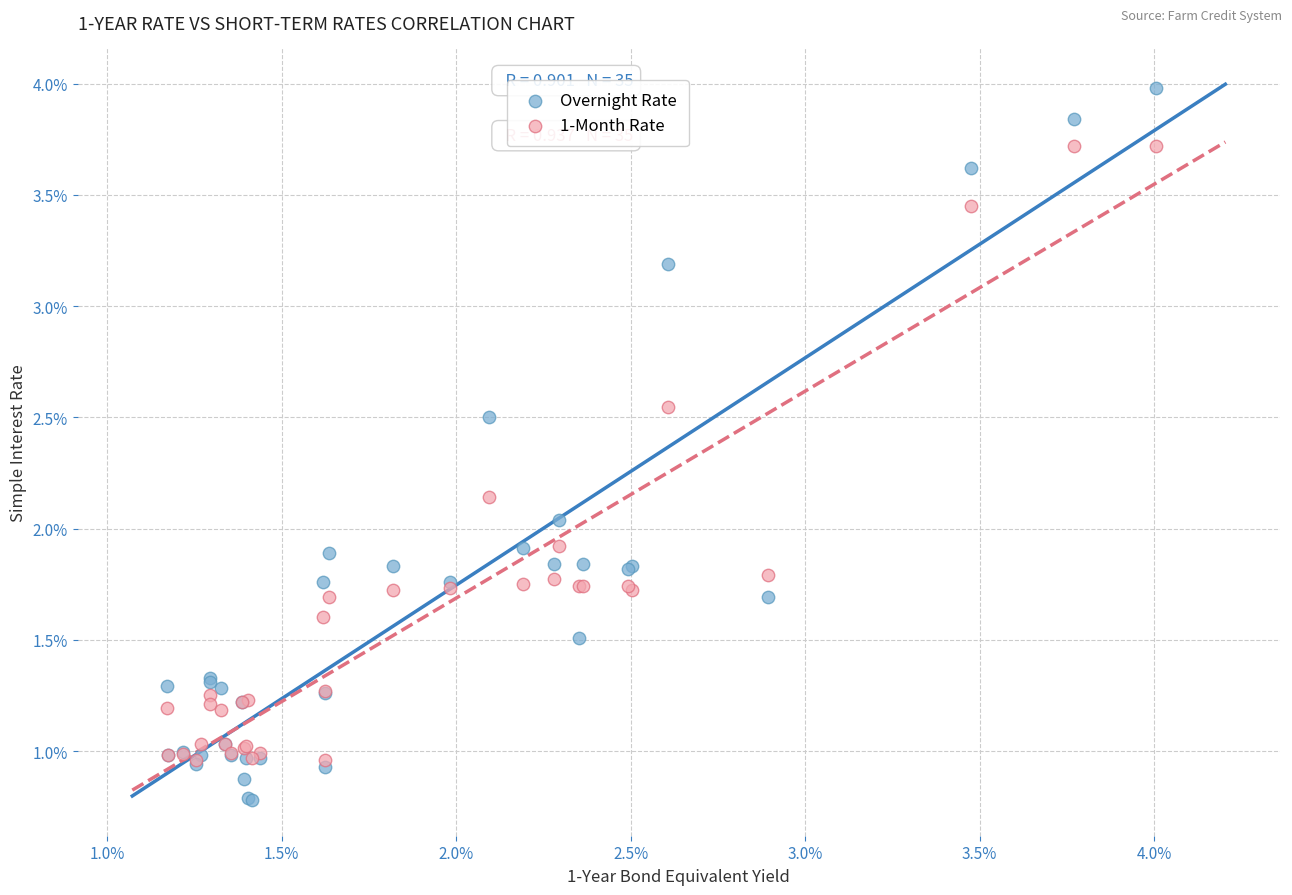

What are all the series names shown in the legend?

Overnight Rate, 1-Month Rate